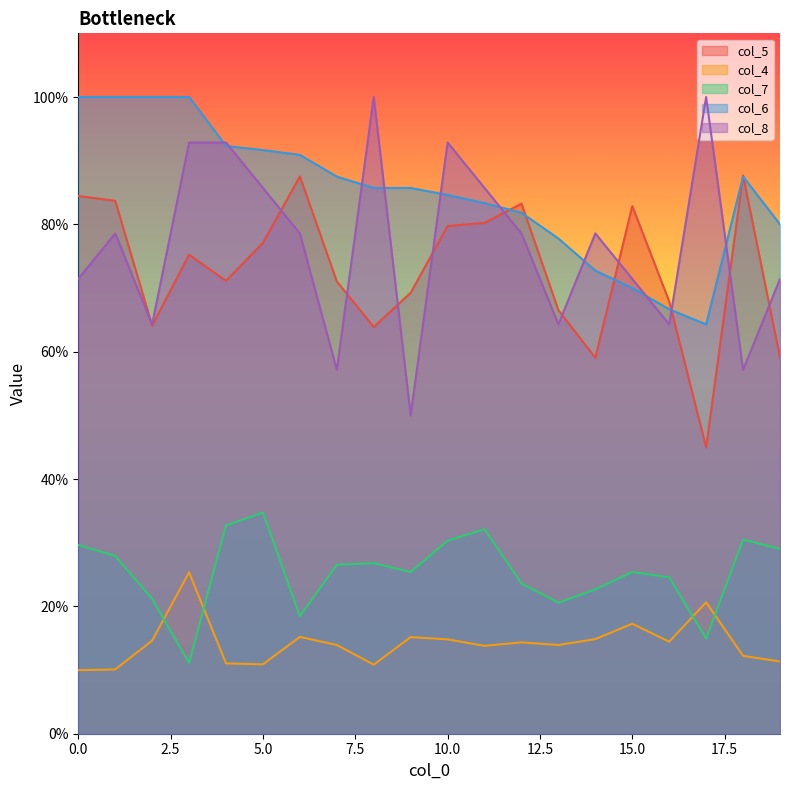

True or false: col_6 and col_4 intersect in this chart.

False